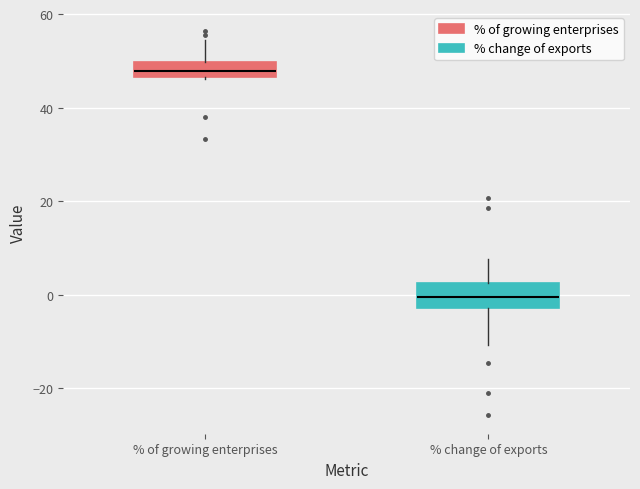

Reading left to right, transcribe this box plot: for each box, give where its median line is, the range the box spans, and where its two whiskers end, as read against the y-axis. The values are not printed on the chart, so give them approximately, as read against the axis.

% of growing enterprises: median 48, box 46 to 50, whiskers 46 (just below the box's lower edge) to 54
% change of exports: median 0, box -2 to 2, whiskers -10 to 8